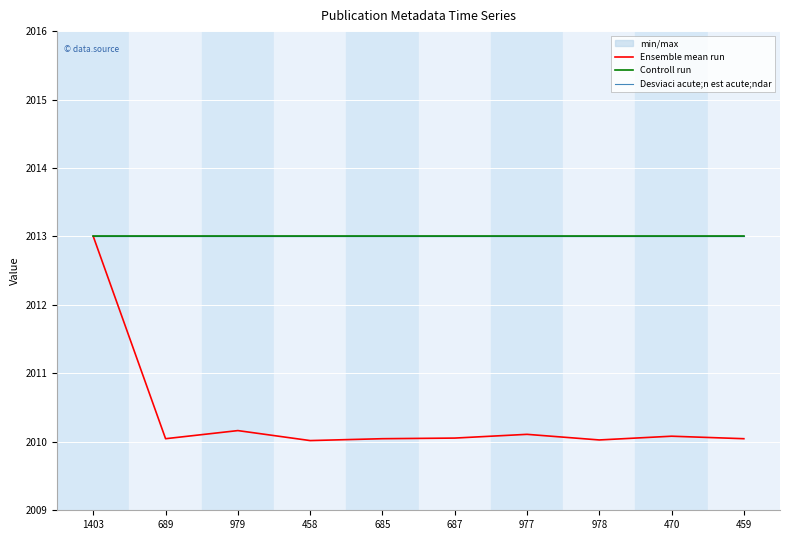

At 687, list the series in order from smallest to largest.

Ensemble mean run, Controll run, Desviaci acute;n est acute;ndar